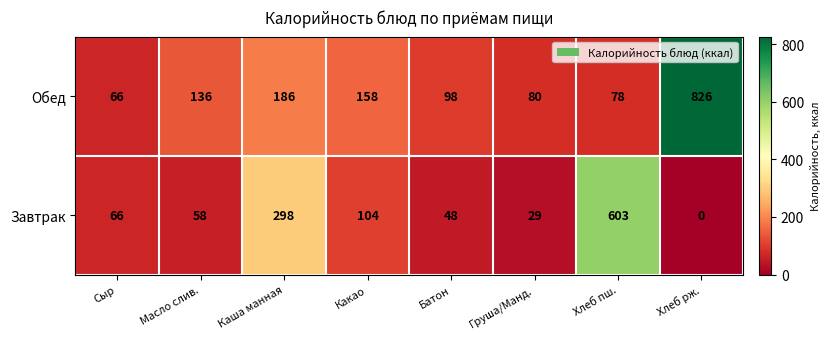

Which category has the highest value across all series?

Хлеб рж.